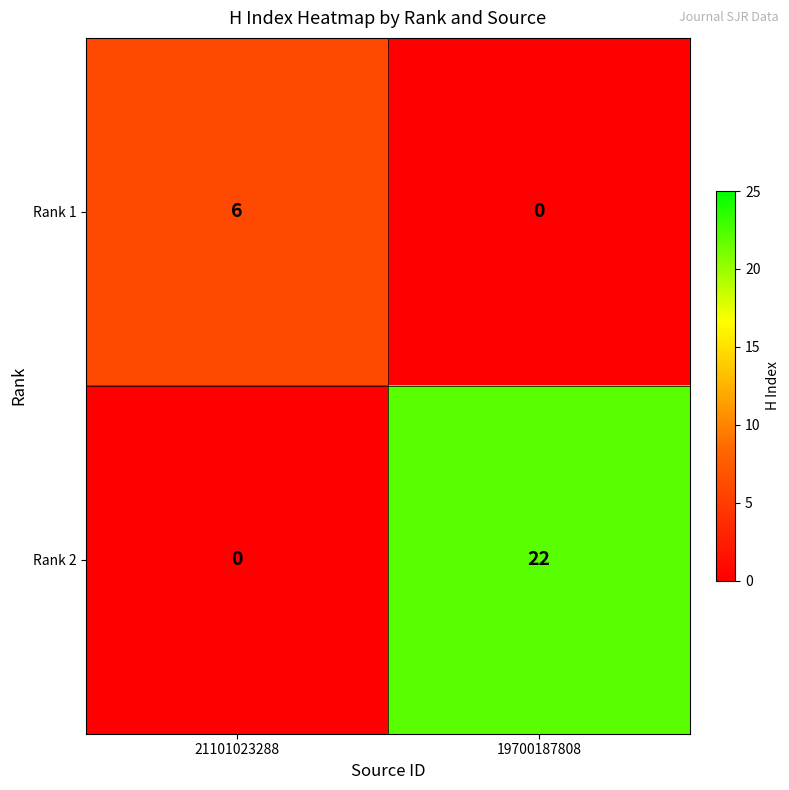

What is the sum of the Rank 1 values at 19700187808 and 21101023288?

6